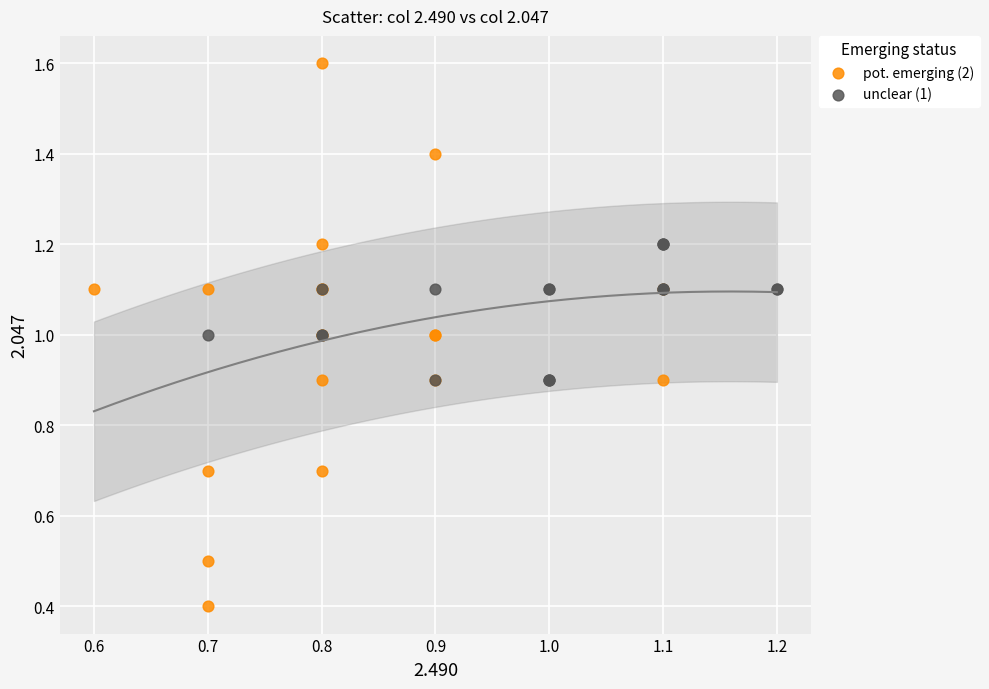

Which series reaches the minimum Y coordinate?

pot. emerging (2)